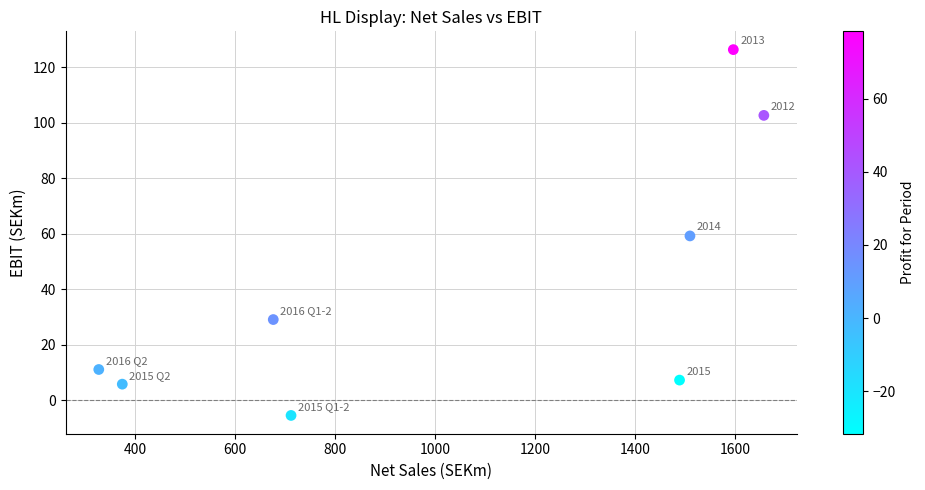

What Y value in the scatter plot is closest to 60?

59.3